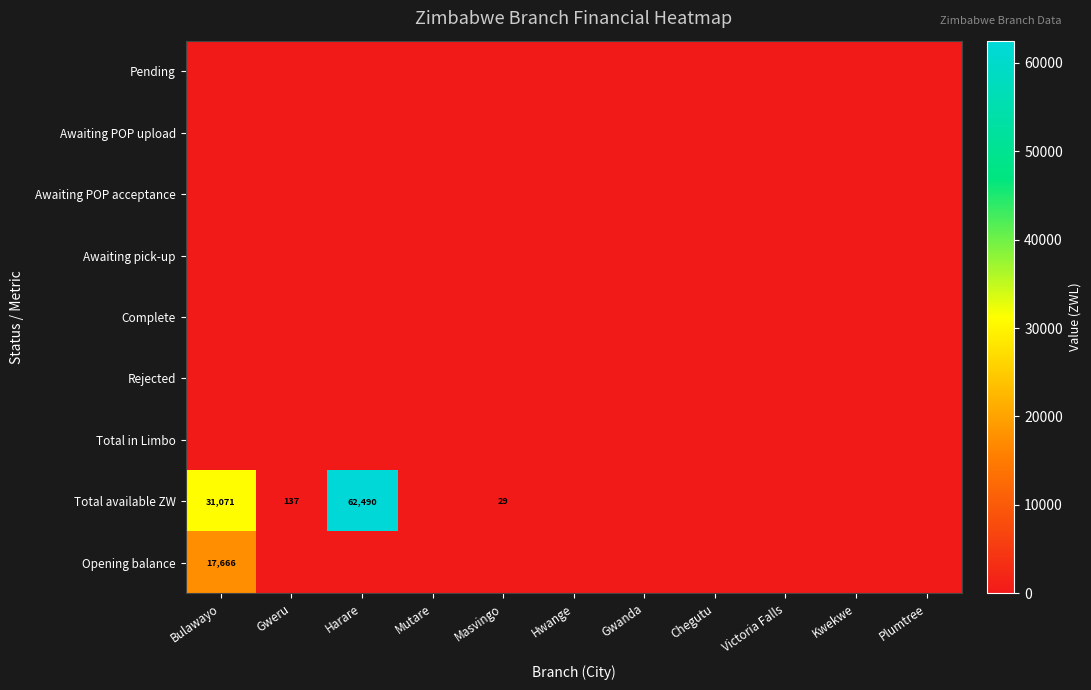

Count the number of data series in this chart.

9